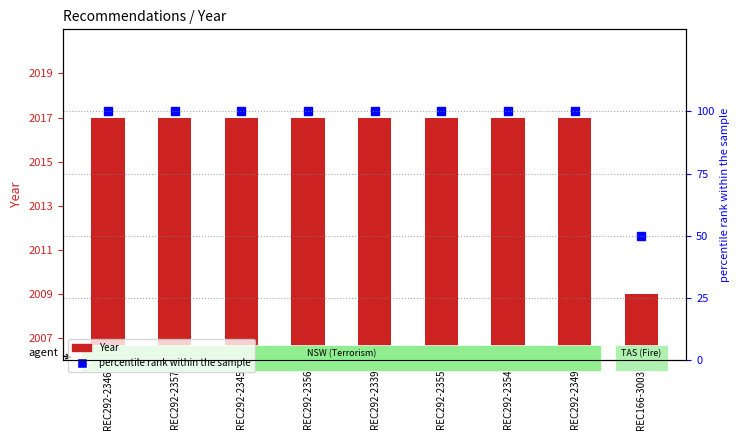

At REC292-2357, list the series in order from largest to smallest.

Year, percentile rank within the sample